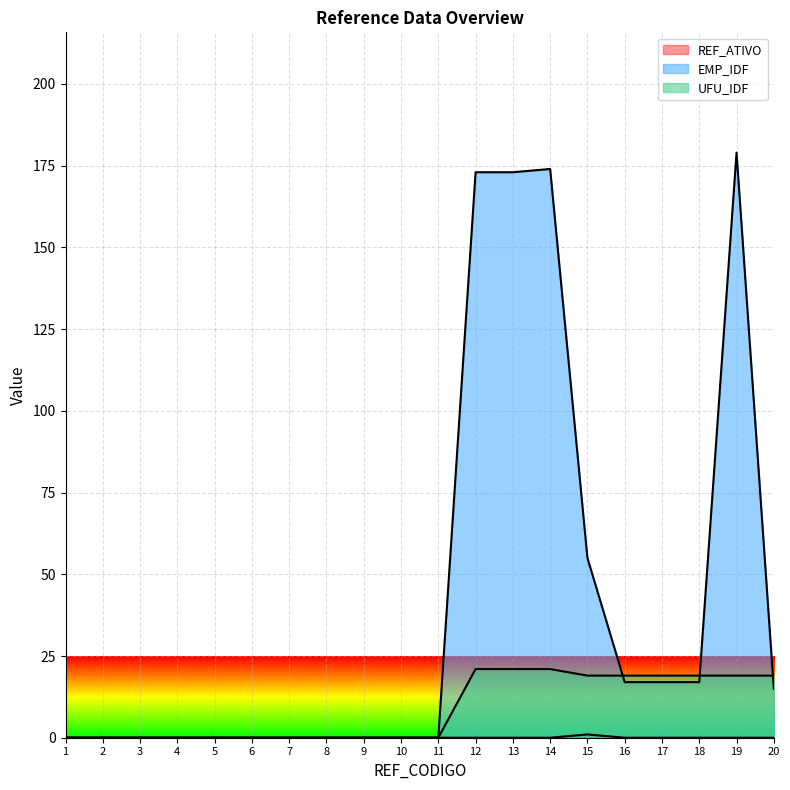

True or false: UFU_IDF and REF_ATIVO intersect in this chart.

False